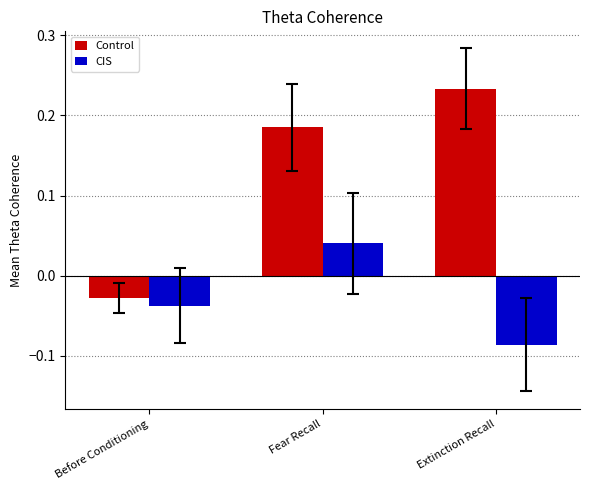

Count the Control values in the range 0 to 1.

2